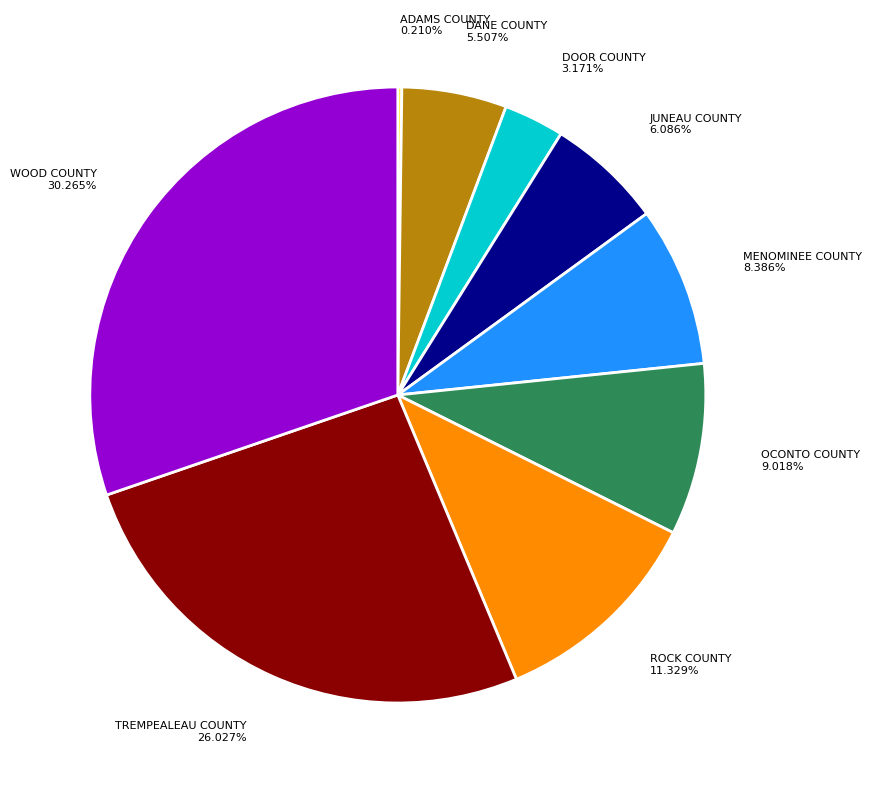

Is there a majority slice in this chart?

No